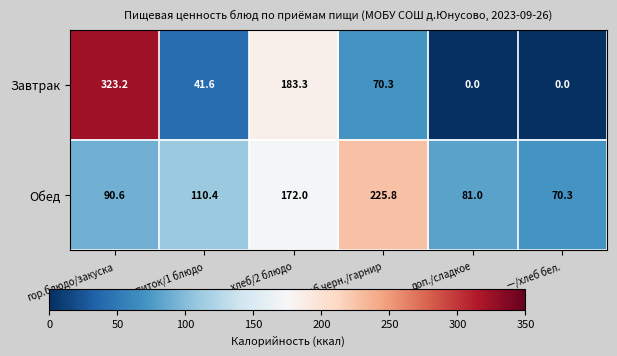

Reading left to right, transcribe all the data shown in this chart.

Завтрак: 323.2	41.6	183.3	70.3	0.0	0.0
Обед: 90.6	110.4	172.0	225.8	81.0	70.3